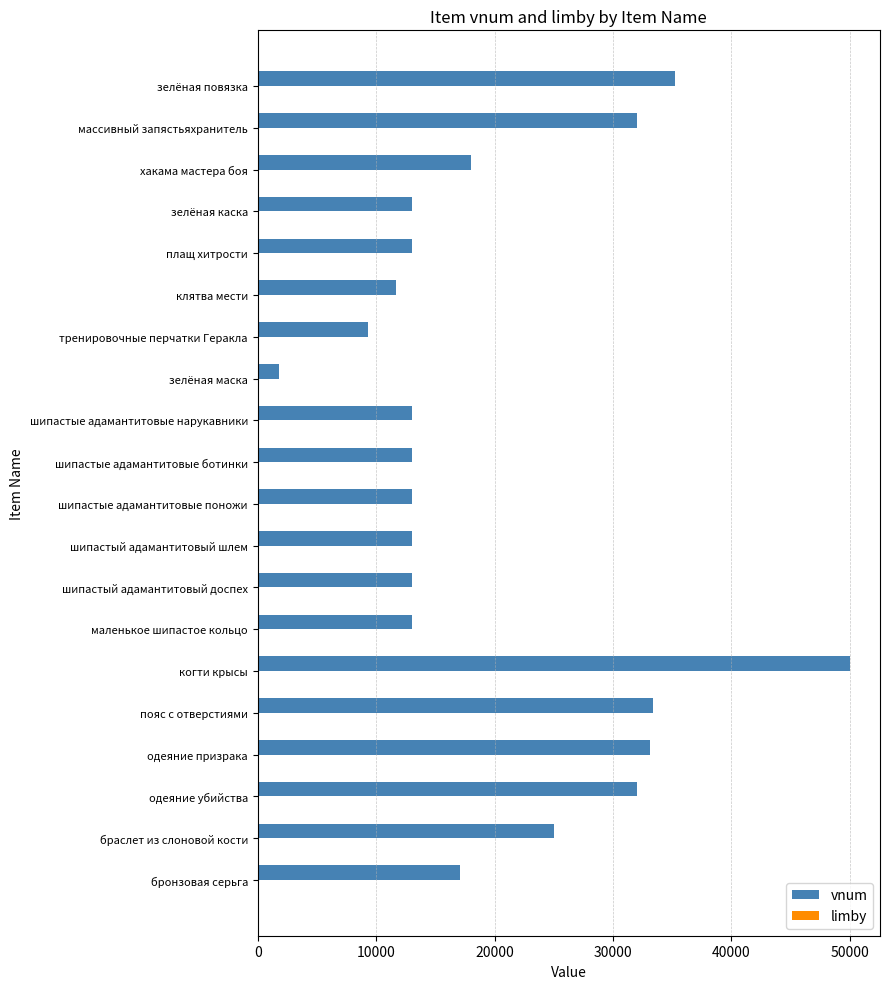

At which category is the sum across all series the highest?

когти крысы